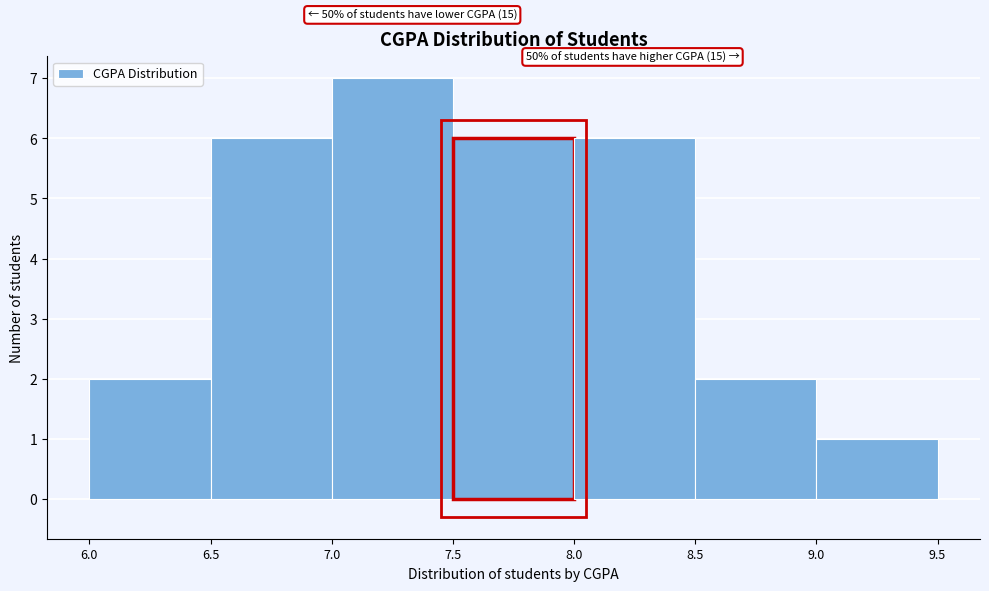

Over which range of the x-axis is the bar tallest?

7.0 to 7.5